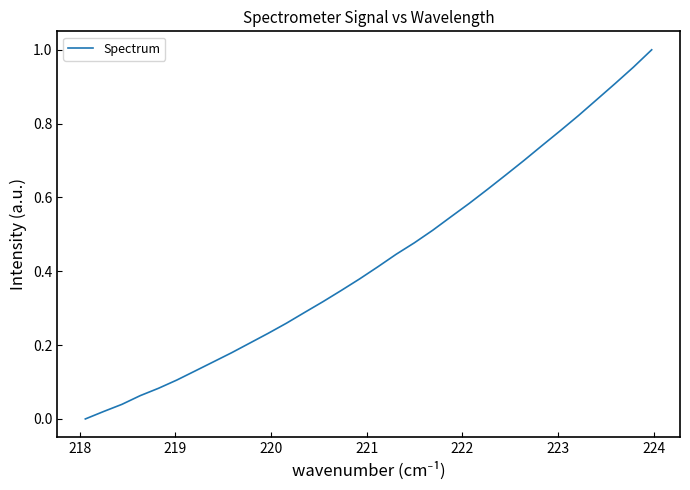

Reading right to left, extract all data points from this chart.

1.0	1.0	0.9	0.9	0.8	0.8	0.7	0.7	0.7	0.6	0.6	0.5	0.5	0.5	0.4	0.4	0.4	0.3	0.3	0.3	0.3	0.2	0.2	0.2	0.2	0.1	0.1	0.1	0.1	0.0	0.0	0.0